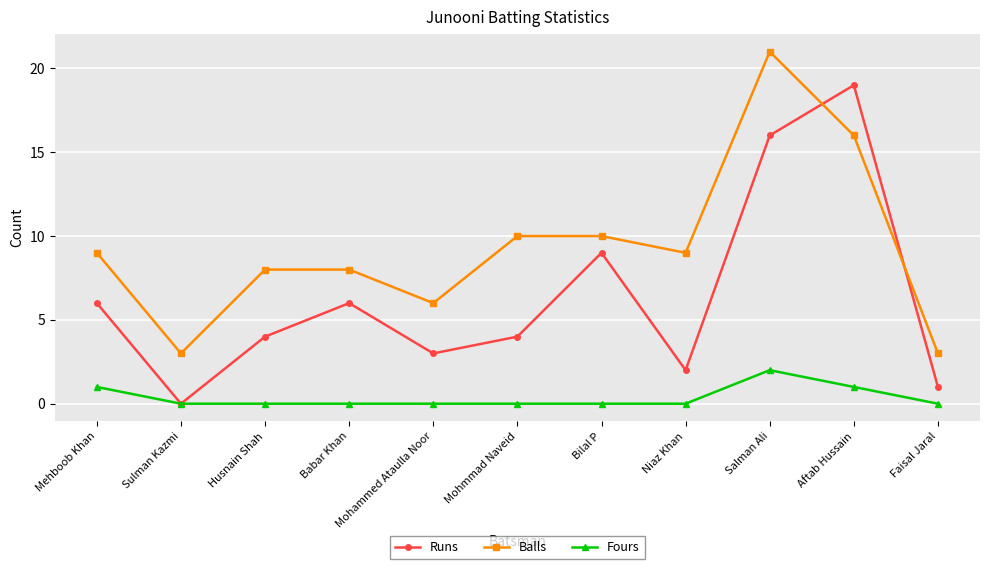

Read the Runs value at Husnain Shah.

4